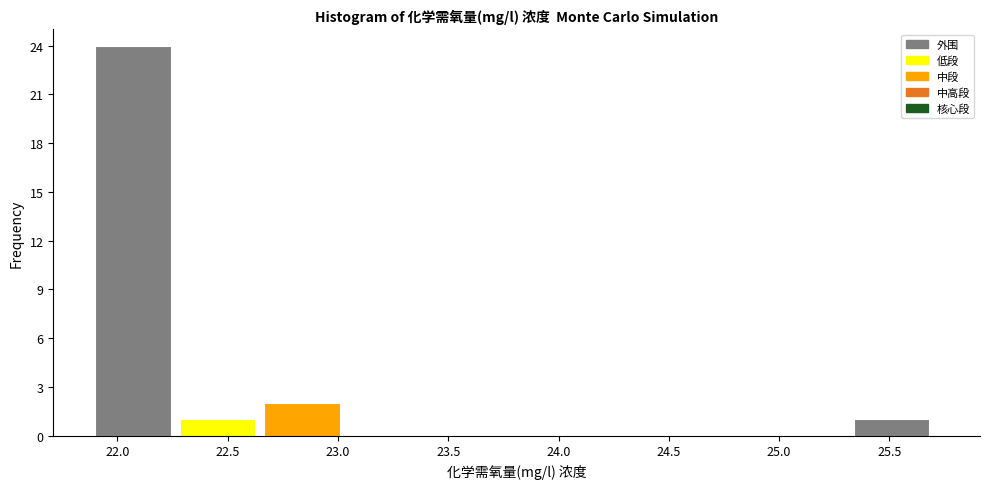

Reading left to right, transcribe this chart: for each bar, give the range it covers on the x-axis and its height. Neither the bar edges nor the heights are printed on the chart, so give them approximately, as read against the axes.

21.90 to 22.30: 24
22.30 to 22.65: 1
22.65 to 23.05: 2
23.05 to 23.45: 0
23.45 to 23.80: 0
23.80 to 24.20: 0
24.20 to 24.55: 0
24.55 to 24.95: 0
24.95 to 25.35: 0
25.35 to 25.70: 1